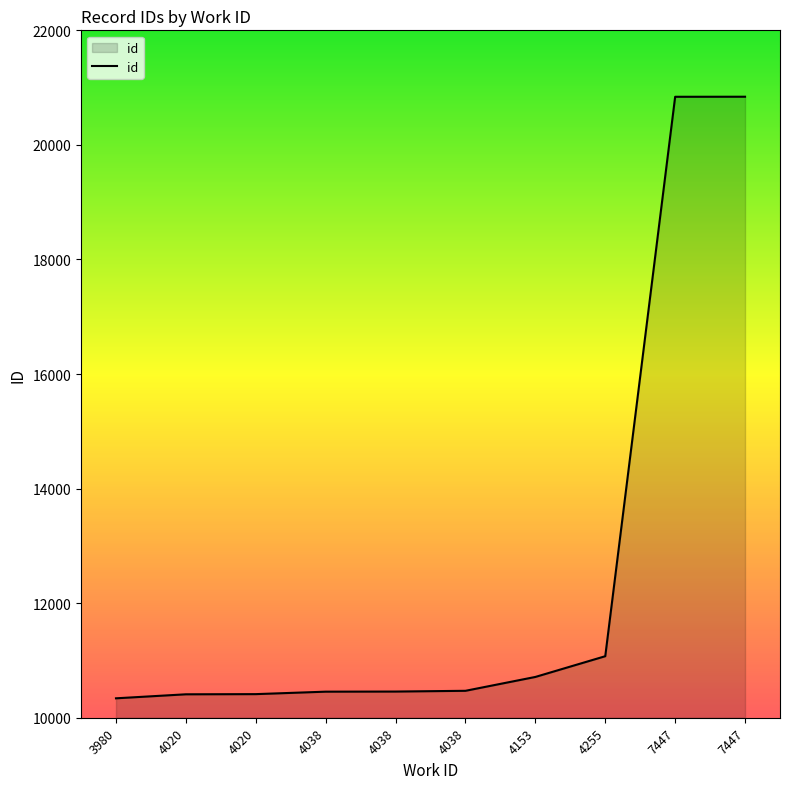

What is the greatest value displayed?

20841